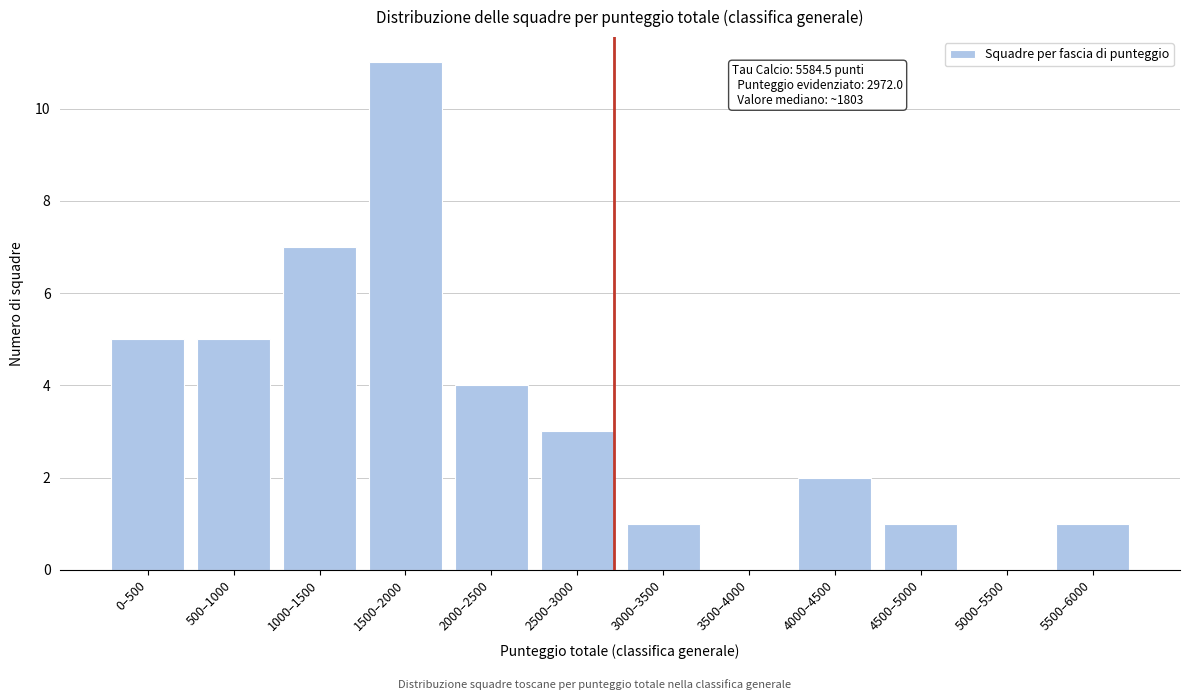

Reading left to right, list all the values displayed in this chart.

0–500=5	500–1000=5	1000–1500=7	1500–2000=11	2000–2500=4	2500–3000=3	3000–3500=1	3500–4000=0	4000–4500=2	4500–5000=1	5000–5500=0	5500–6000=1